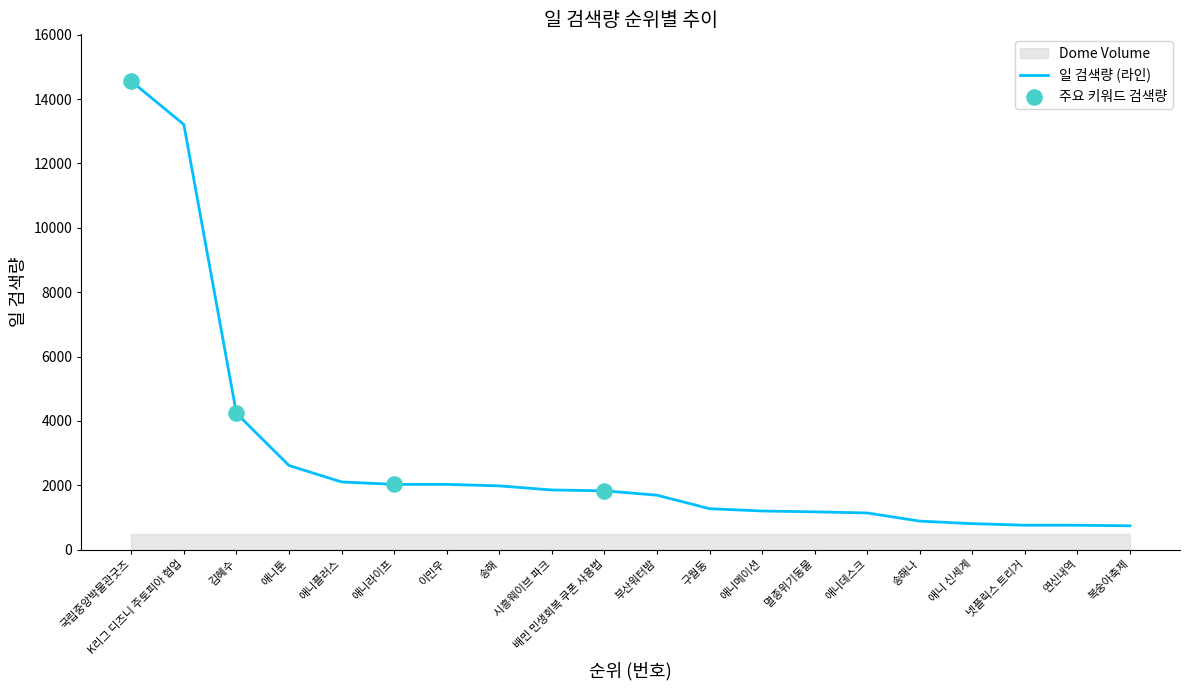

At which label does 일 검색량 (라인) reach its peak?

국립중앙박물관굿즈